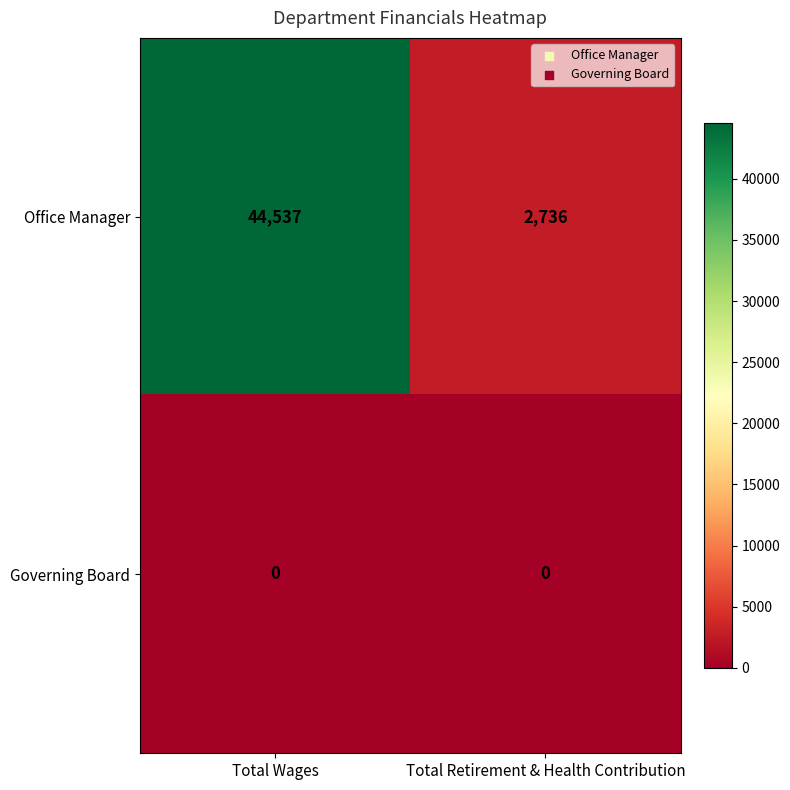

What is the difference between the highest and lowest values at Total Retirement & Health Contribution?

2736